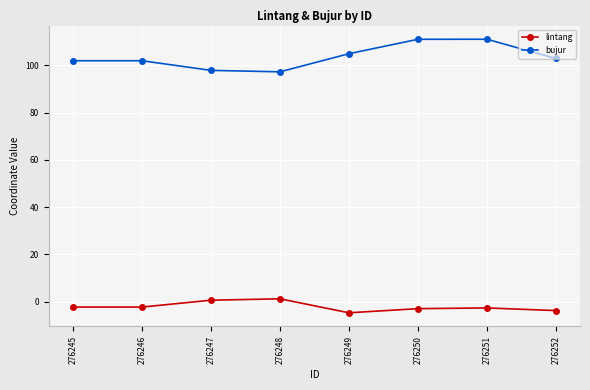

Is it true that lintang equals -2.6 at 276251?

True